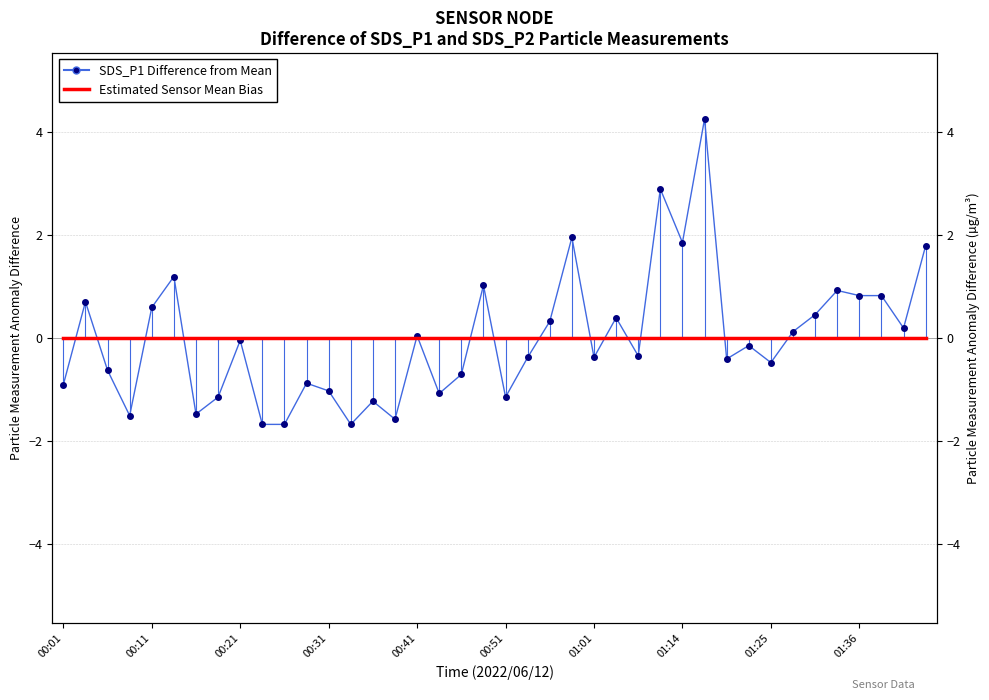

How many values in SDS_P1 Difference from Mean are above zero?

18